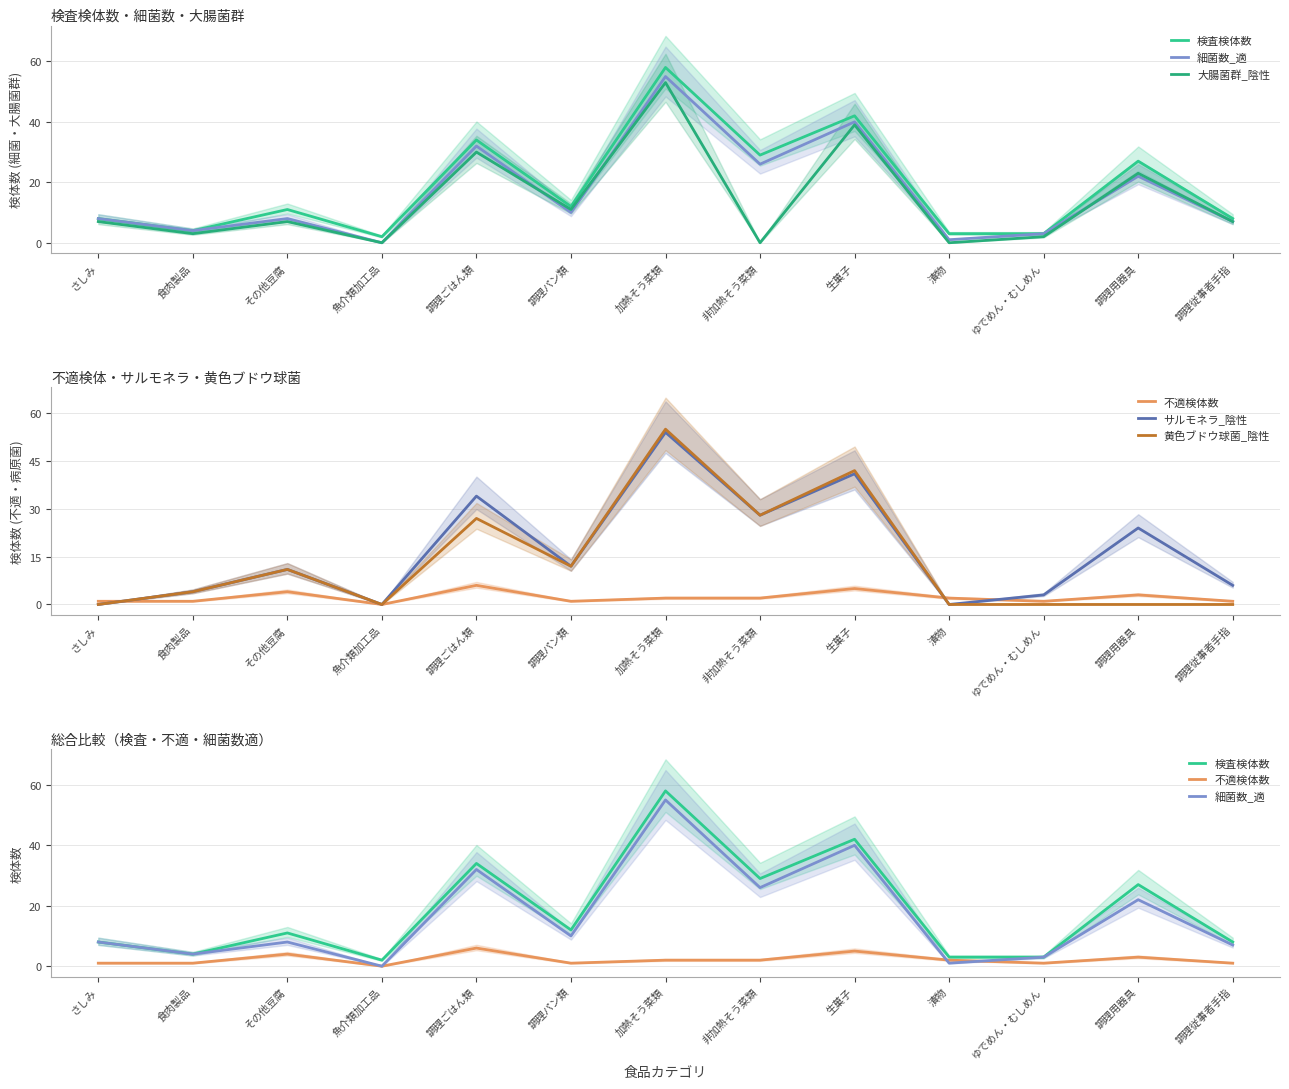

Reading left to right, transcribe all the data shown in this chart.

検査検体数: 8	4	11	2	34	12	58	29	42	3	3	27	8
細菌数_適: 8	4	8	0	32	10	55	26	40	1	3	22	7
大腸菌群_陰性: 7	3	7	0	30	11	53	0	39	0	2	23	7
不適検体数: 1	1	4	0	6	1	2	2	5	2	1	3	1
サルモネラ_陰性: 0	4	11	0	34	12	54	28	41	0	3	24	6
黄色ブドウ球菌_陰性: 0	4	11	0	27	12	55	28	42	0	0	0	0